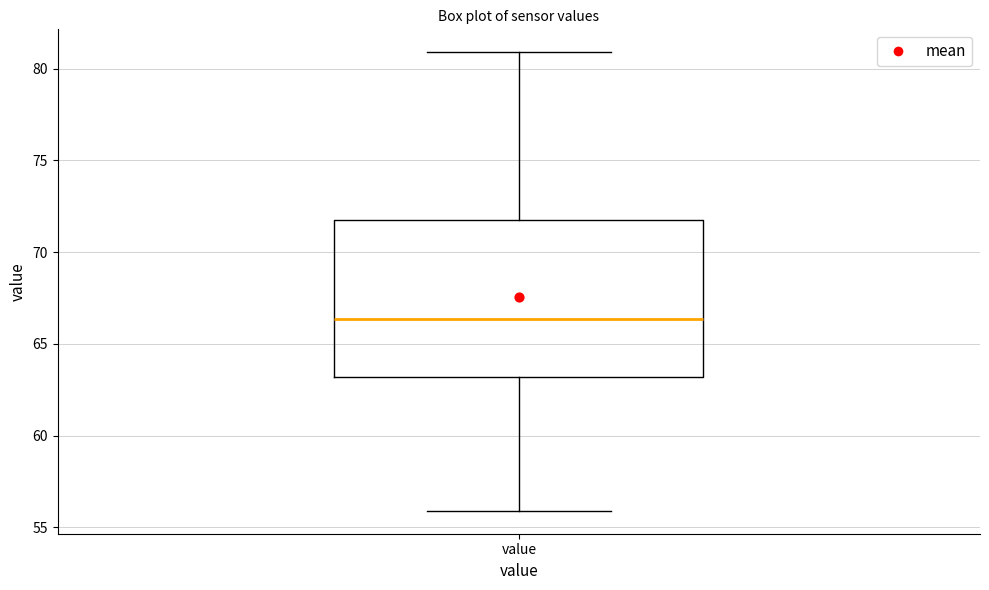

Transcribe this box plot: give where the median line is, the range the box spans, and where the two whiskers end, as read against the y-axis. The values are not printed on the chart, so give them approximately, as read against the axis.

median 66.5, box 63.0 to 72.0, whiskers 56.0 to 81.0